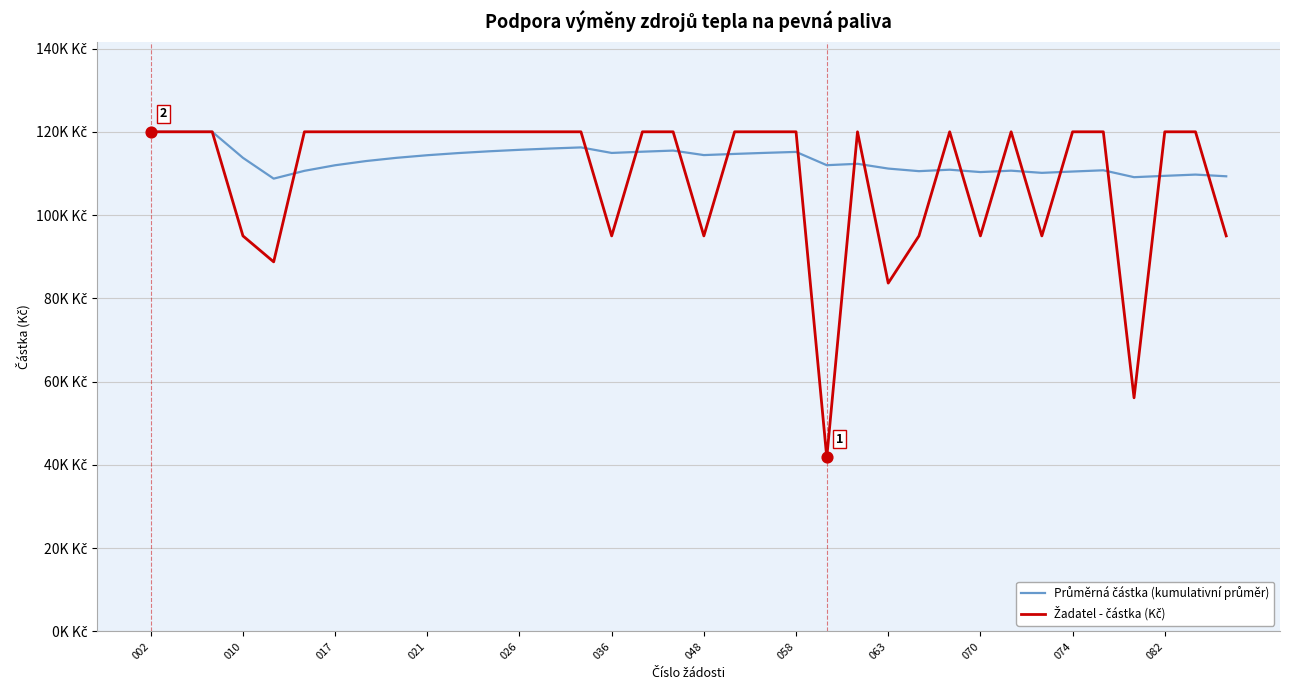

Does the chart have visible grid lines?

Yes